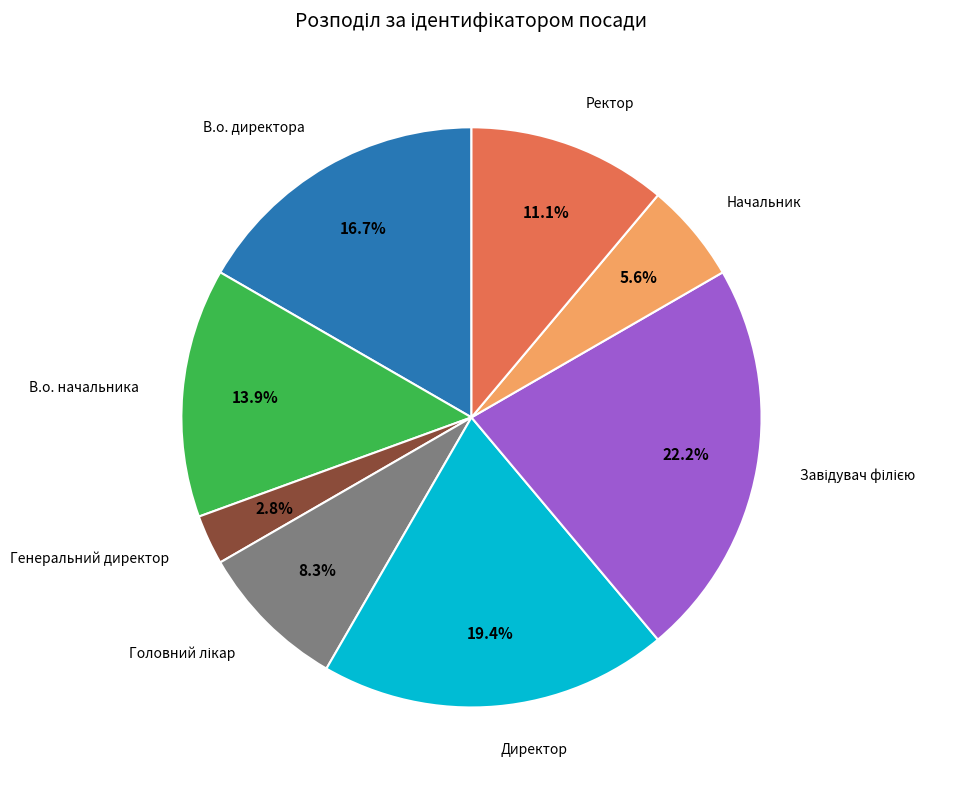

Count the number of slices in the pie.

8